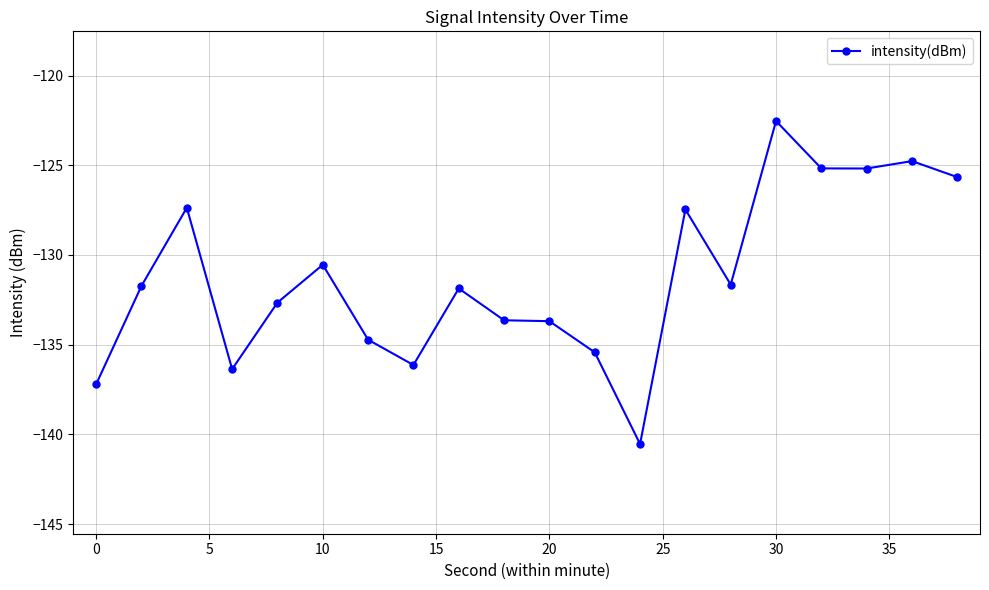

What is the difference between the maximum and minimum values?

18.0